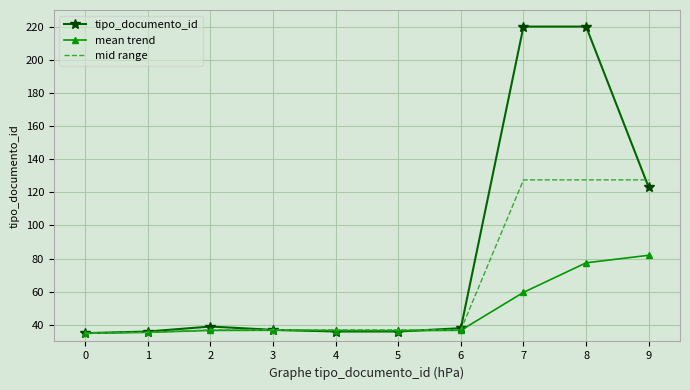

What is the lowest value of the mid range series?

35.0